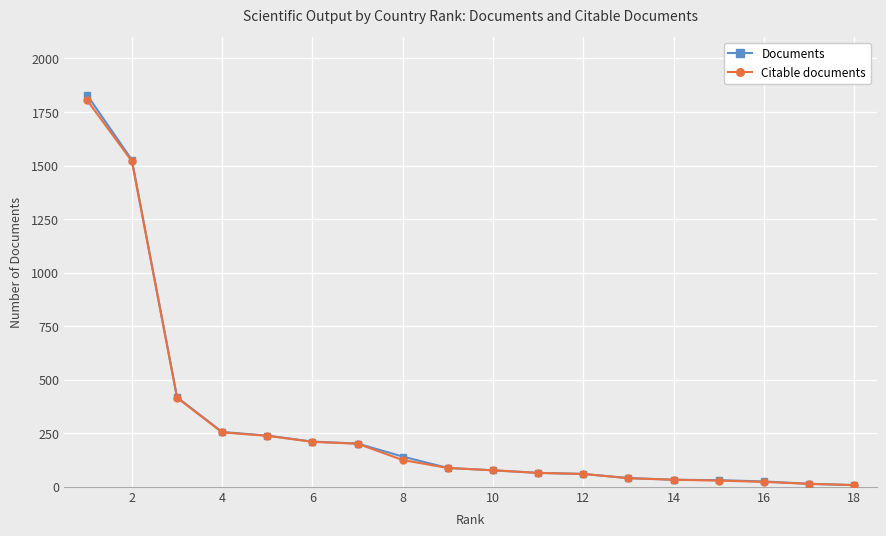

What is the highest value of the Citable documents series?

1807